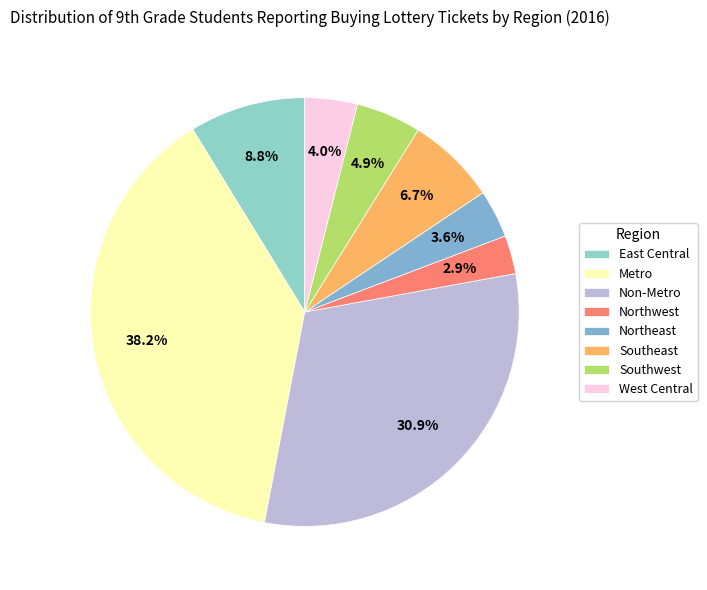

The Metro slice represents 31% of the pie. True or false?

False